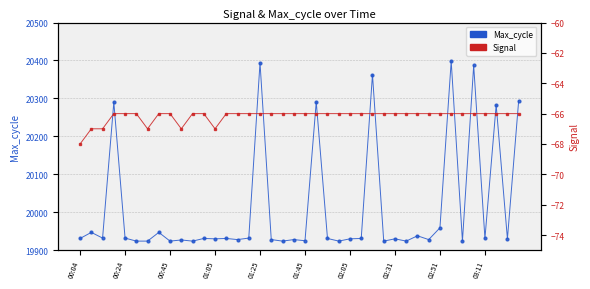

At 30, list the series in order from largest to smallest.

Max_cycle, Signal